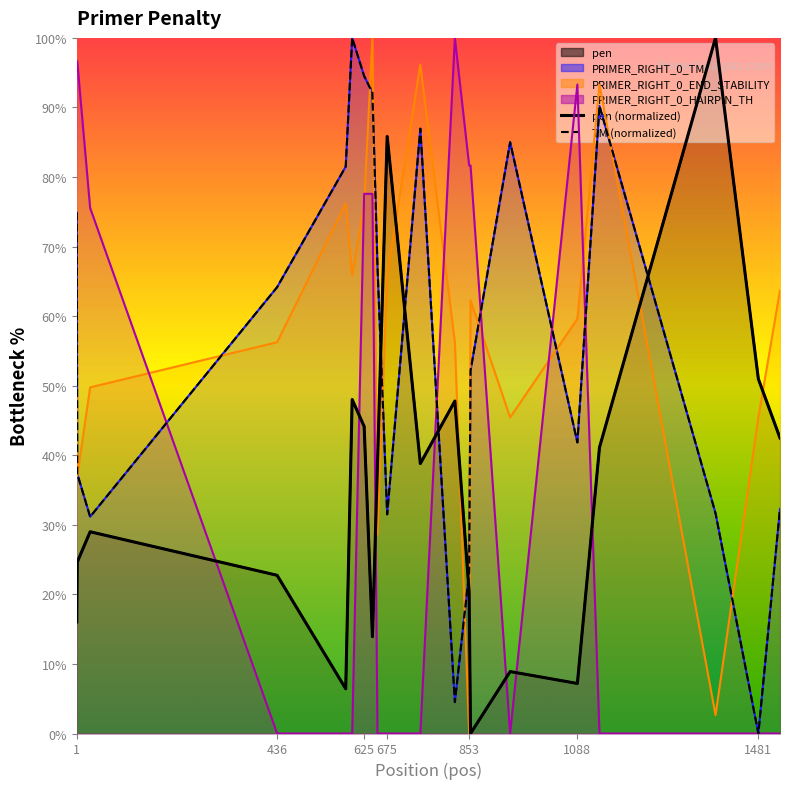

Reading left to right, extract all data points from this chart.

pen (normalized): 16.0	24.6	29.0	22.7	6.4	48.0	44.1	13.9	39.1	85.8	38.8	47.8	20.4	0.0	8.9	7.2	41.1	100.0	51.0	42.5
TM (normalized): 74.9	37.4	31.2	64.2	81.5	100.0	94.5	92.1	67.1	31.5	86.9	4.5	23.2	52.2	85.0	41.8	90.2	31.7	0.0	32.3